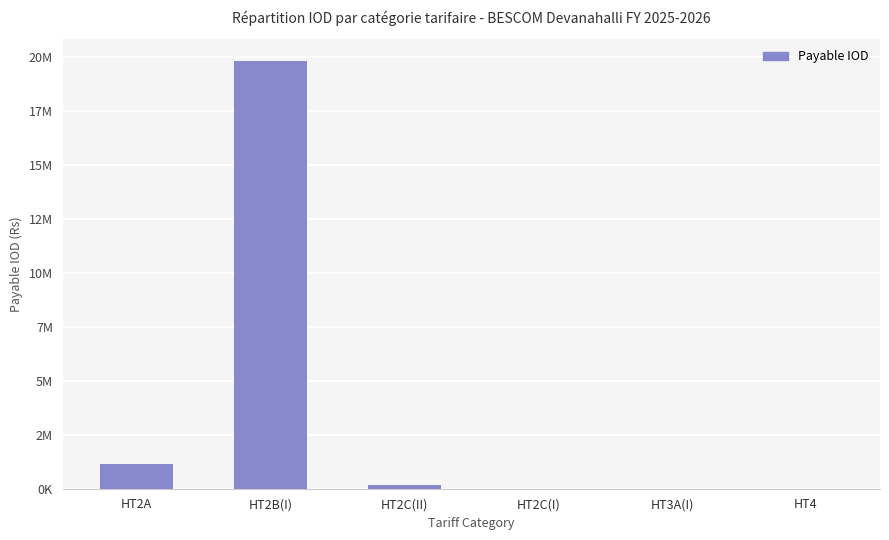

Rank the categories by value from highest to lowest.

HT2B(I), HT2A, HT2C(II), HT3A(I), HT2C(I), HT4